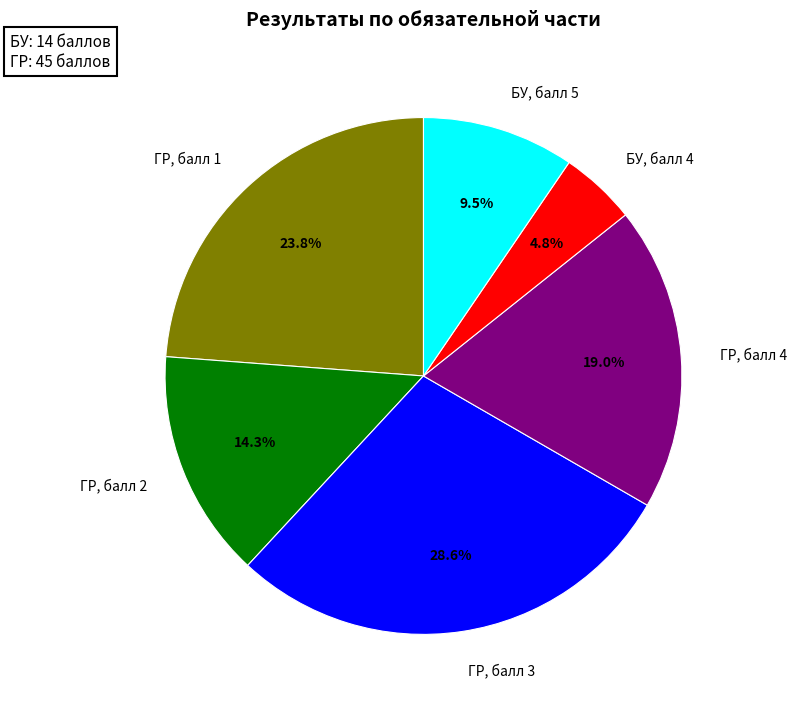

Which slice is the smallest?

БУ, балл 4